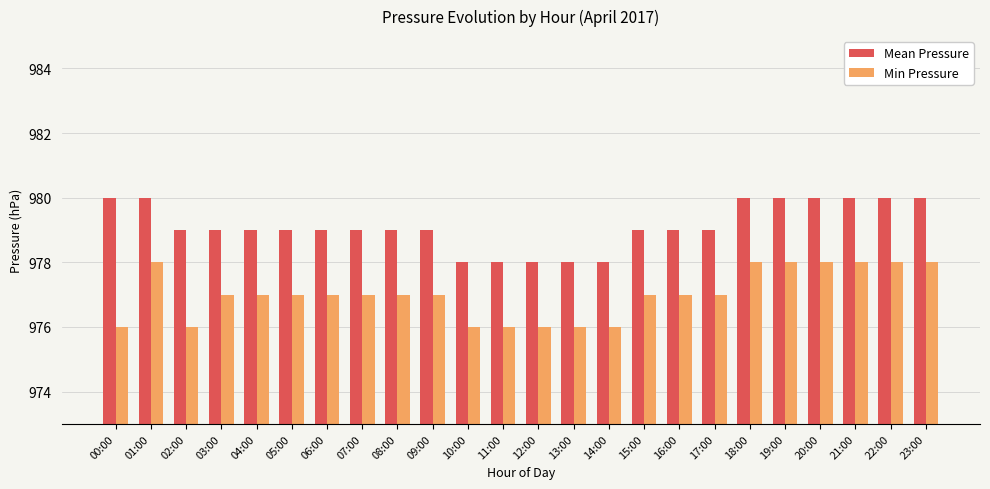

Reading left to right, list all the values displayed in this chart.

Mean Pressure: 00:00=980	01:00=980	02:00=979	03:00=979	04:00=979	05:00=979	06:00=979	07:00=979	08:00=979	09:00=979	10:00=978	11:00=978	12:00=978	13:00=978	14:00=978	15:00=979	16:00=979	17:00=979	18:00=980	19:00=980	20:00=980	21:00=980	22:00=980	23:00=980
Min Pressure: 00:00=976	01:00=978	02:00=976	03:00=977	04:00=977	05:00=977	06:00=977	07:00=977	08:00=977	09:00=977	10:00=976	11:00=976	12:00=976	13:00=976	14:00=976	15:00=977	16:00=977	17:00=977	18:00=978	19:00=978	20:00=978	21:00=978	22:00=978	23:00=978